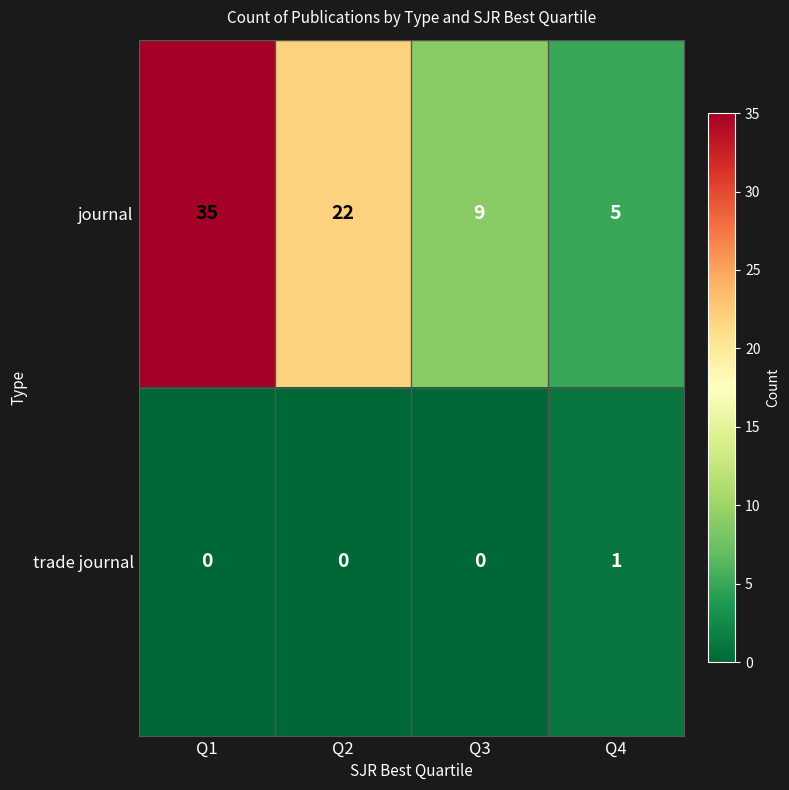

How many categories are shown in the chart?

4